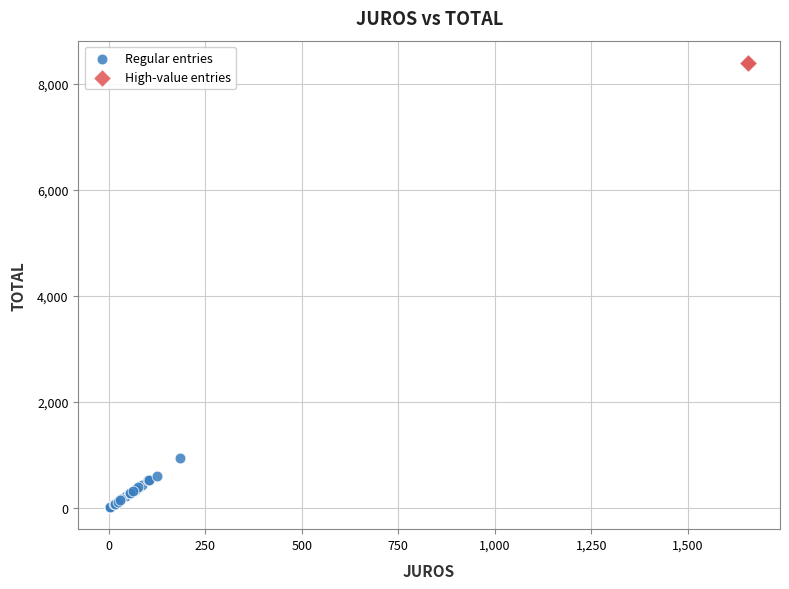

Which series contains the lowest Y value?

Regular entries